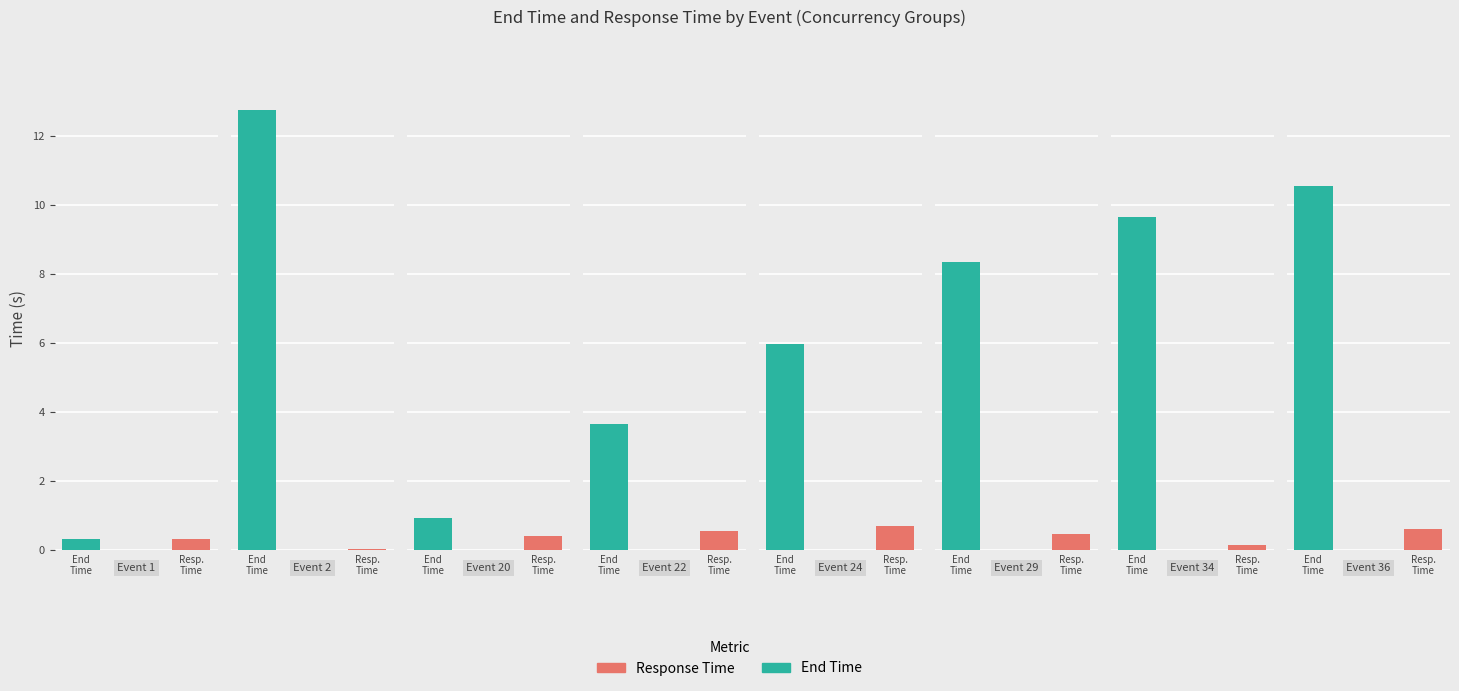

What value does the mean_end series have at Event 34?

9.7